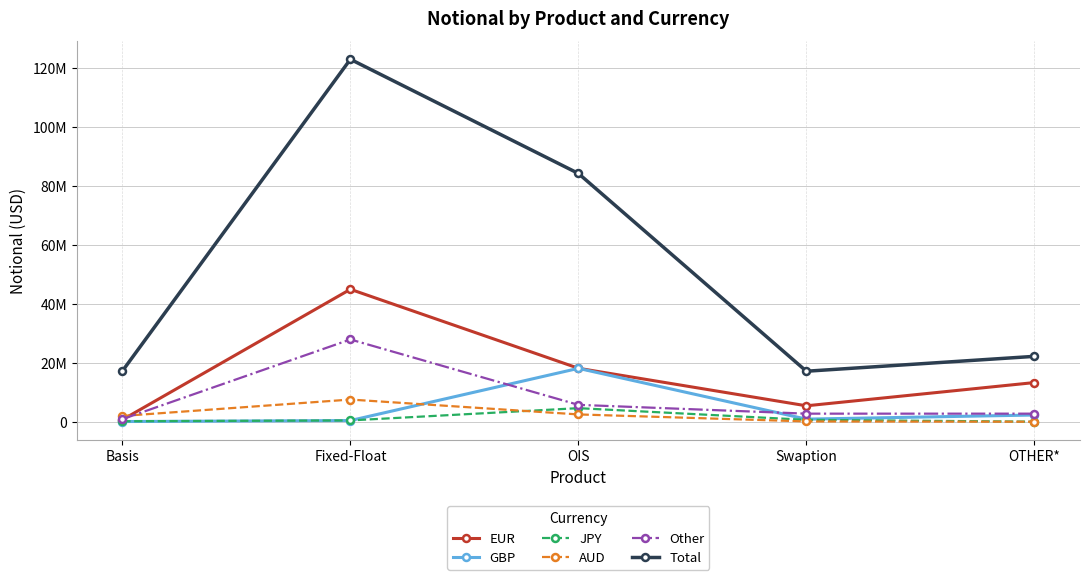

Which category has the lowest value in the EUR series?

Basis